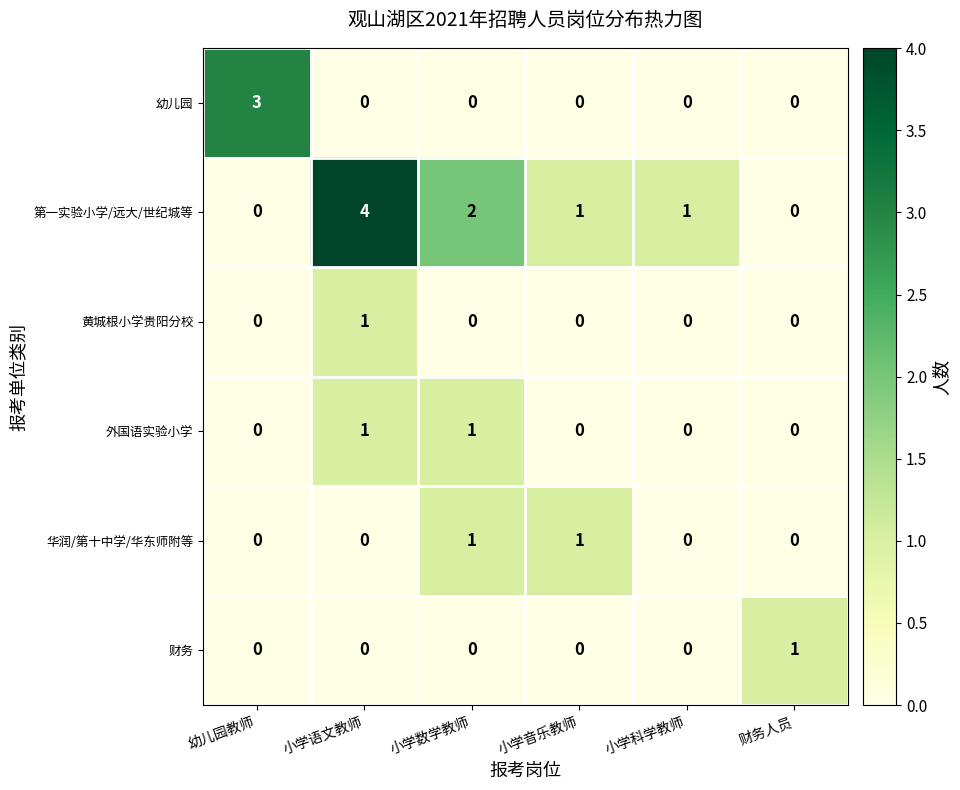

Which category has the highest value across all series?

小学语文教师